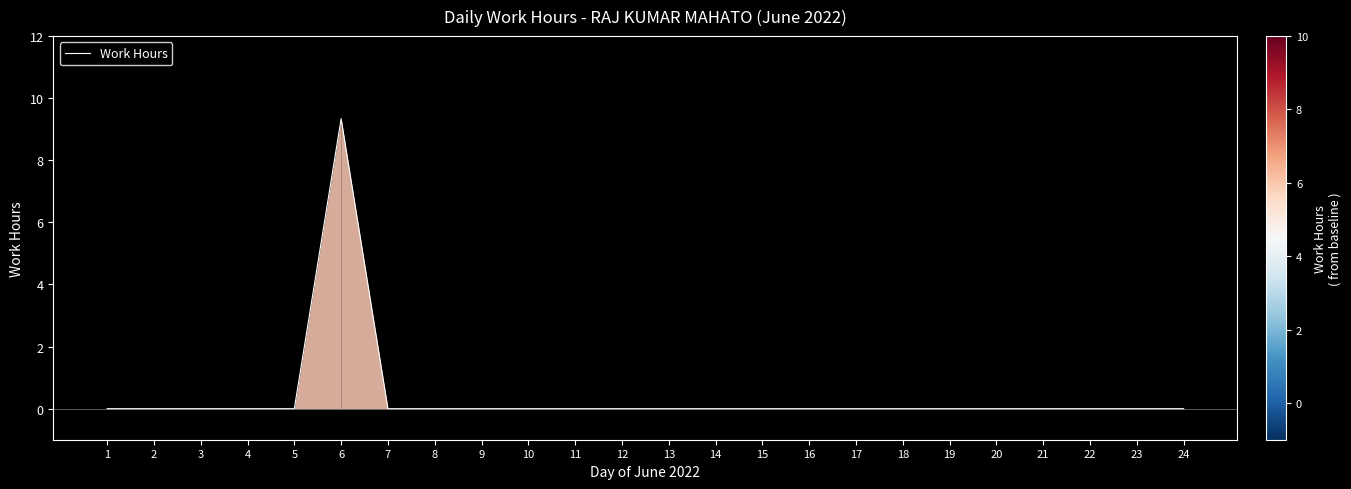

Reading left to right, transcribe all the data shown in this chart.

0.0	0.0	0.0	0.0	0.0	9.3	0.0	0.0	0.0	0.0	0.0	0.0	0.0	0.0	0.0	0.0	0.0	0.0	0.0	0.0	0.0	0.0	0.0	0.0